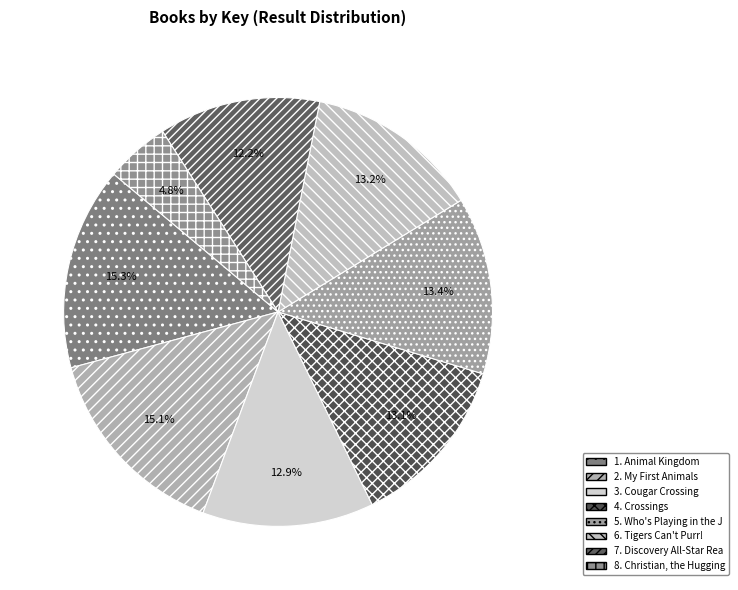

To the nearest percent, what is the difference between the largest and smallest slice percentages?

10%